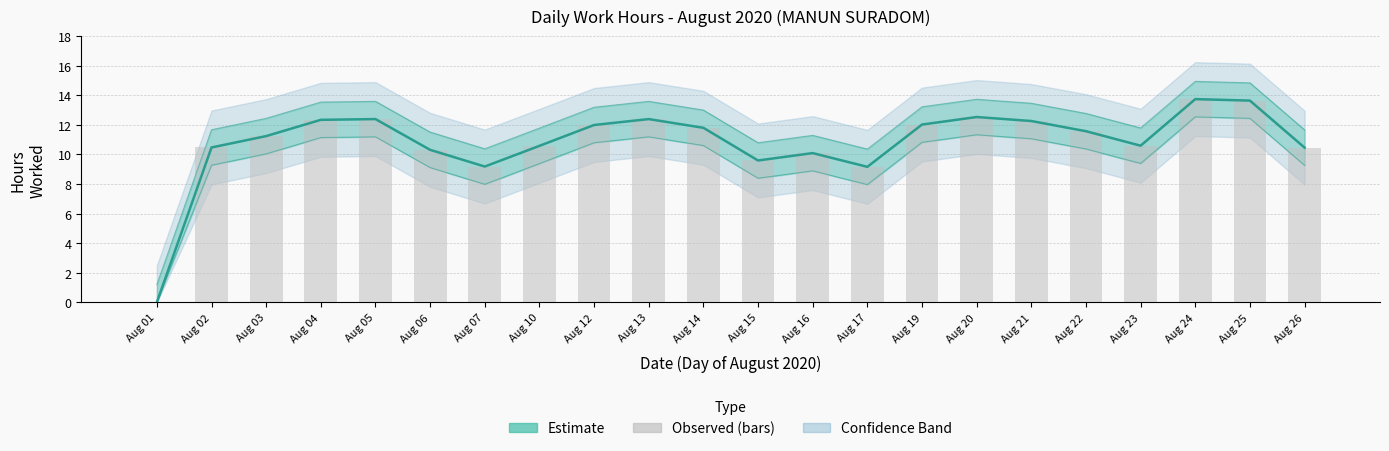

Which category has the lowest value in the Observed Hours series?

Aug 01